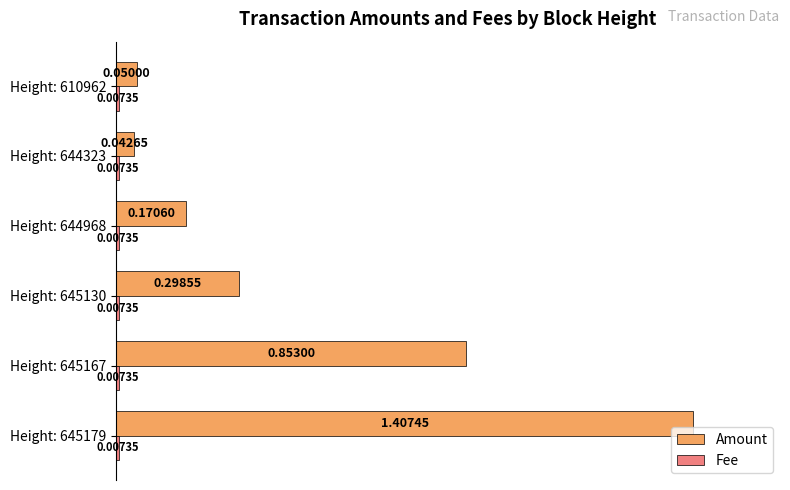

What is the sum of the Amount values at Height: 610962 and Height: 645167?

0.6